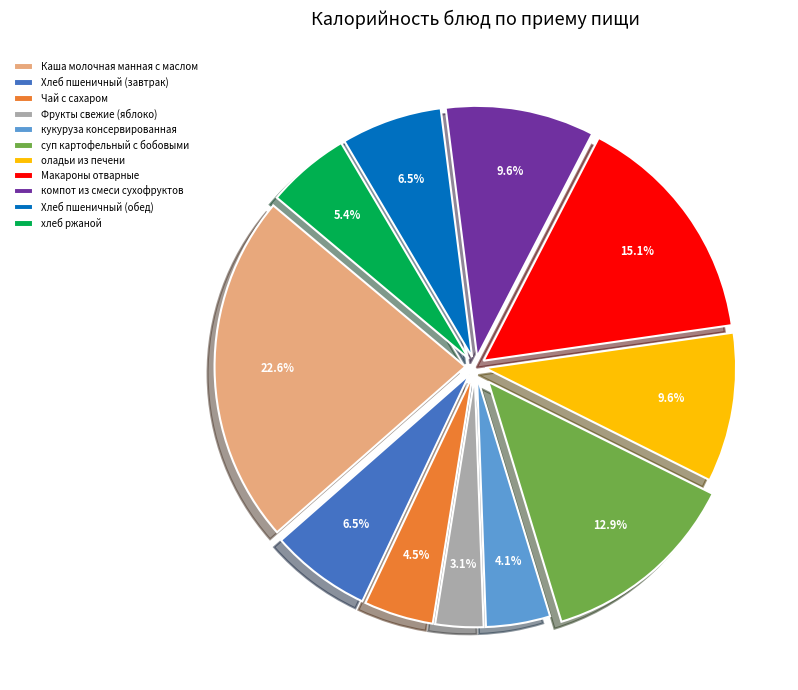

What percentage is the Фрукты свежие (яблоко) slice, to the nearest percent?

3%